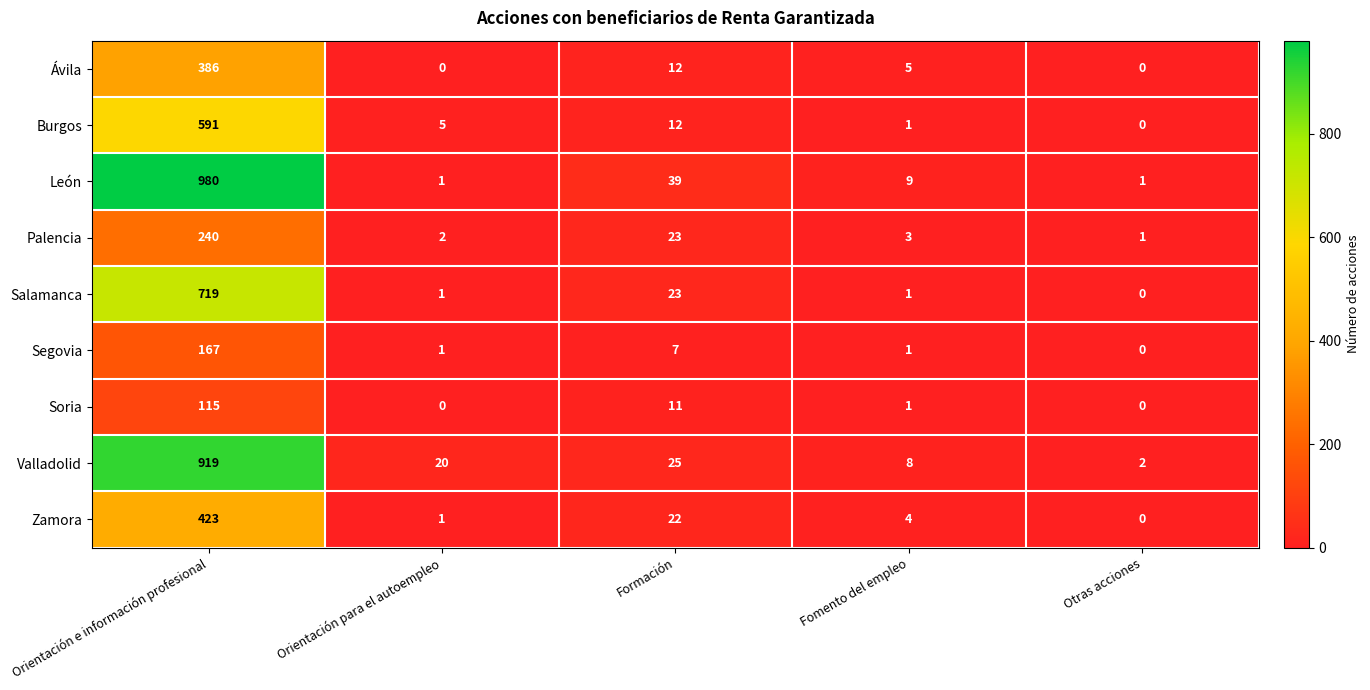

What is the difference between the highest and lowest values at Fomento del empleo?

8